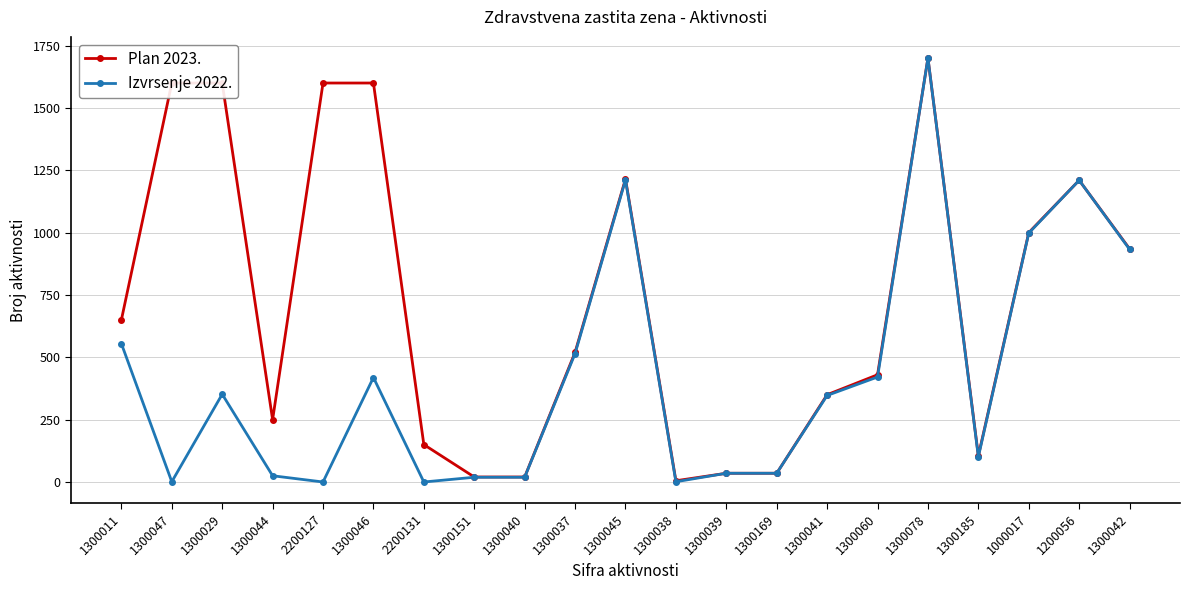

How many values in the Plan 2023. series are below 520?

10